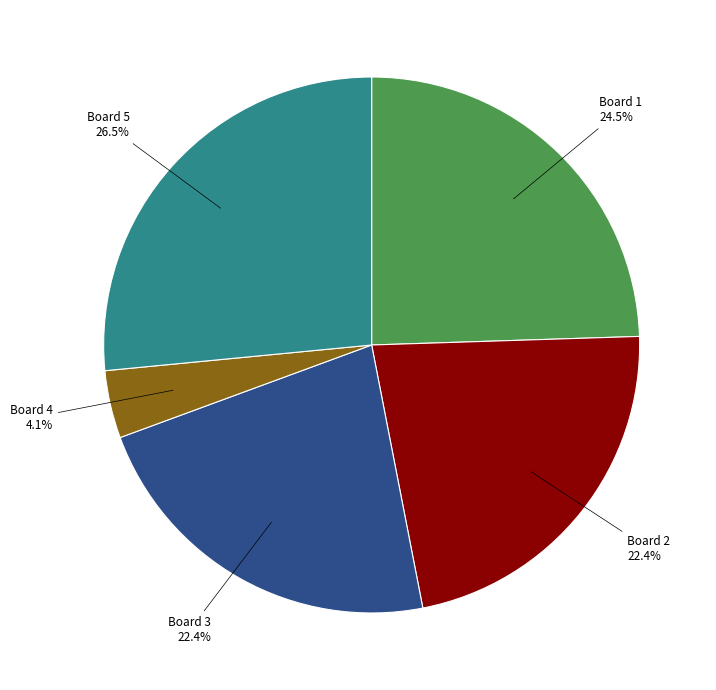

How much of the chart is everything except Board 2?

77.6%